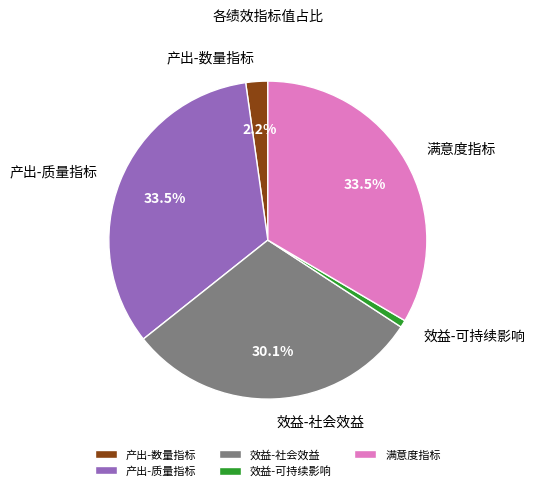

What is the smallest slice in the pie chart?

效益-可持续影响